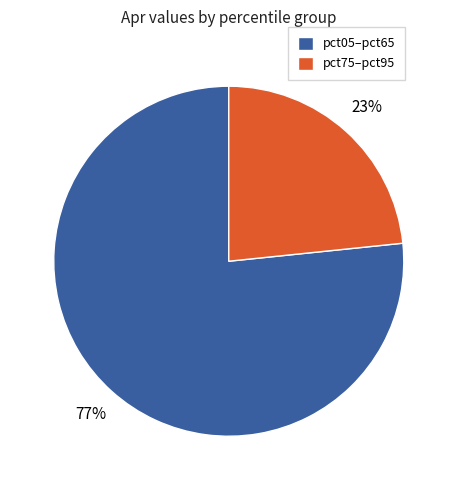

To the nearest percent, what is the average slice percentage?

50%